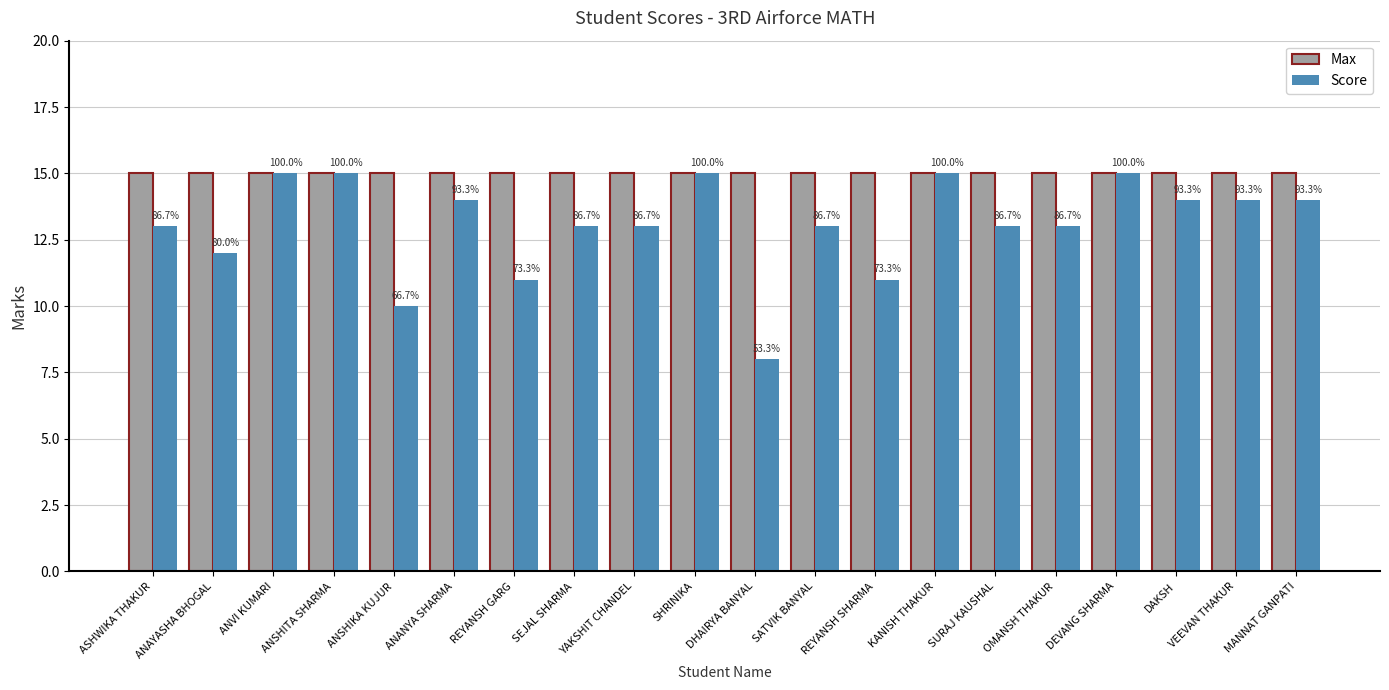

At how many categories does at least one series exceed 12?

20